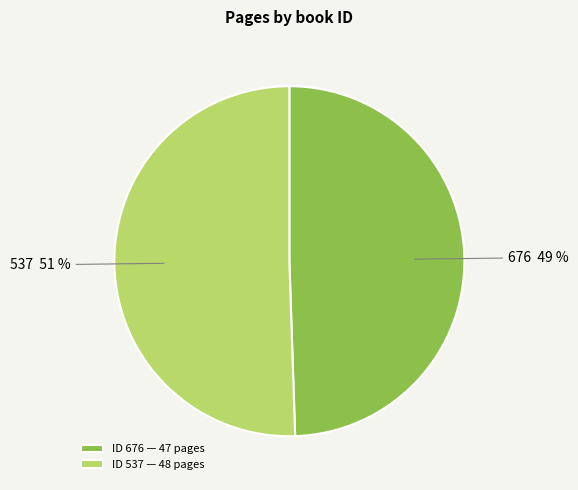

Count the number of slices in the pie.

2